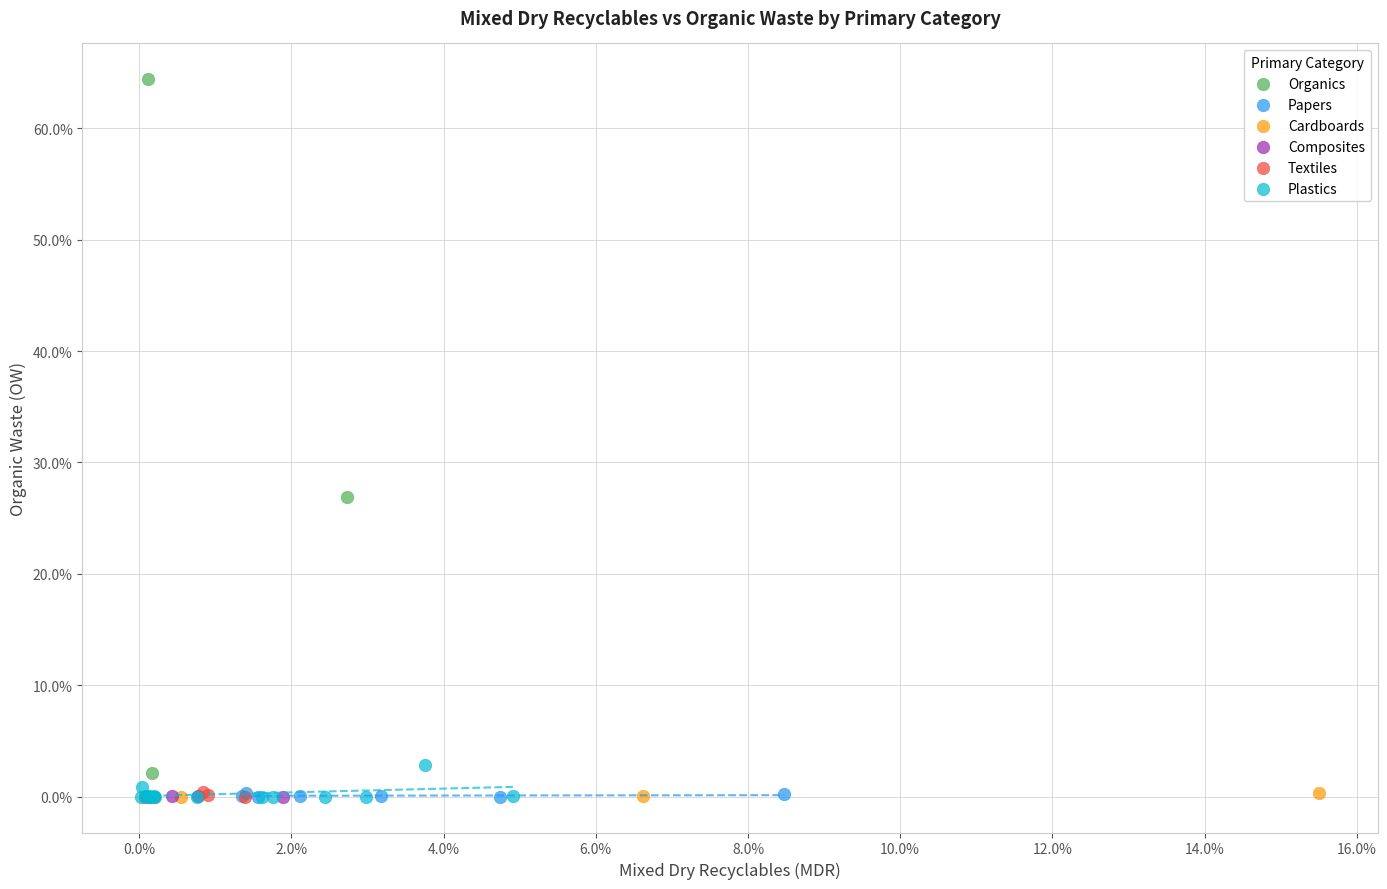

Which series reaches the maximum Y coordinate?

Organics